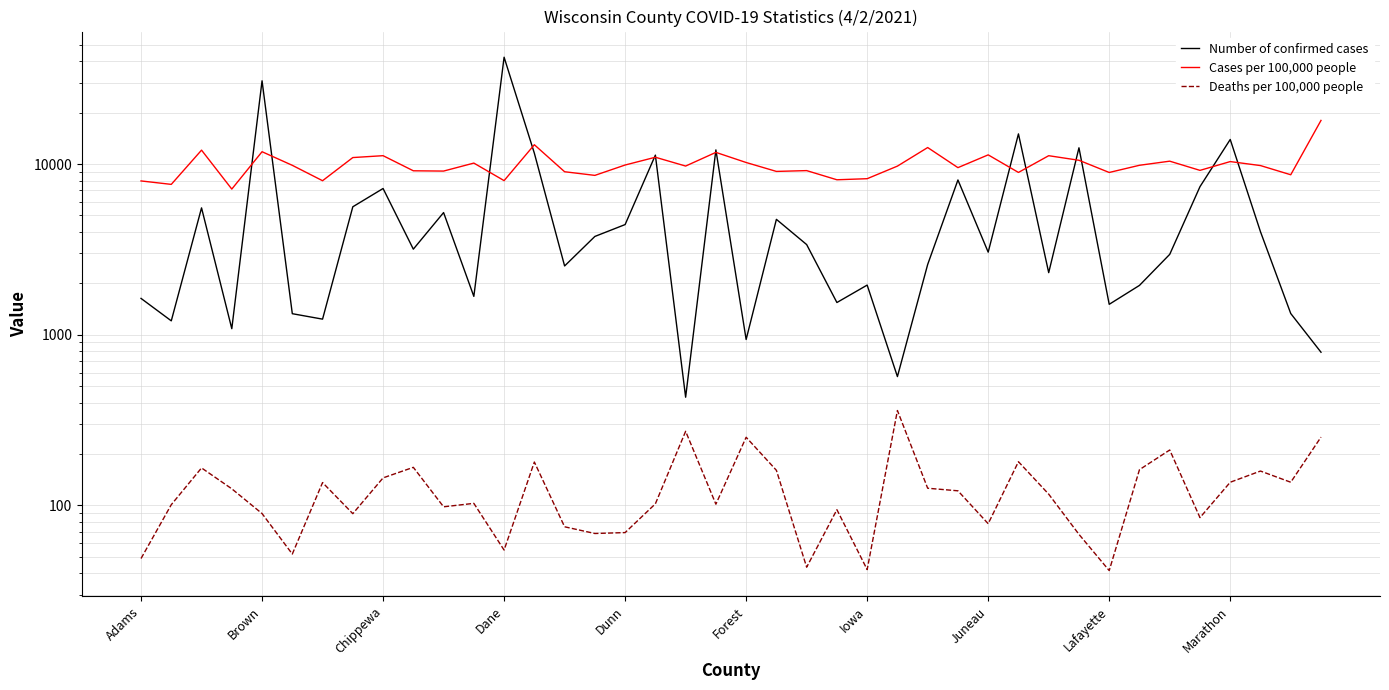

What is the sum of all Deaths per 100,000 people values?

5062.4